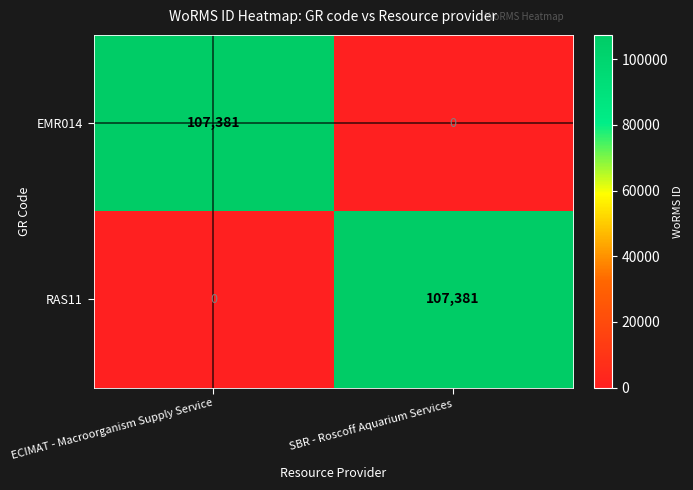

Is it true that EMR014 equals 52025 at ECIMAT - Macroorganism Supply Service?

False